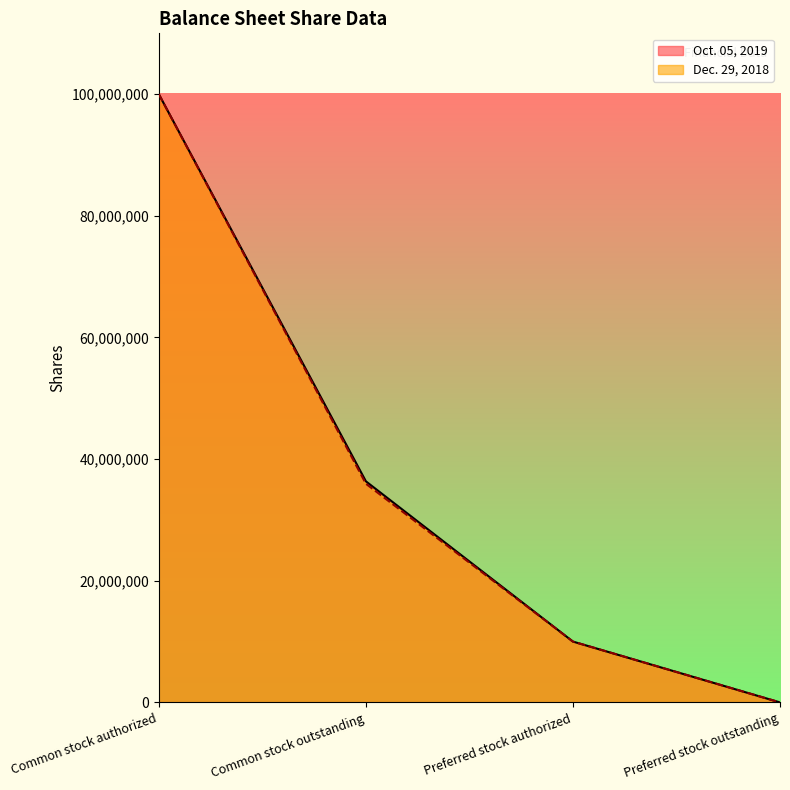

What are all the series names shown in the legend?

Oct. 05, 2019, Dec. 29, 2018